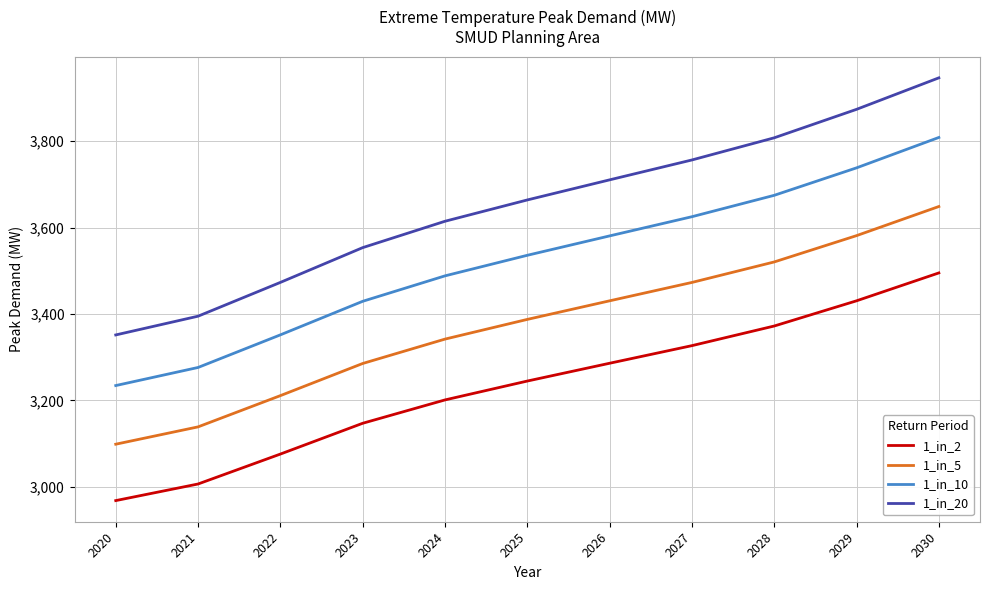

What is the difference between the 1_in_5 values at 2023 and 2028?

235.1